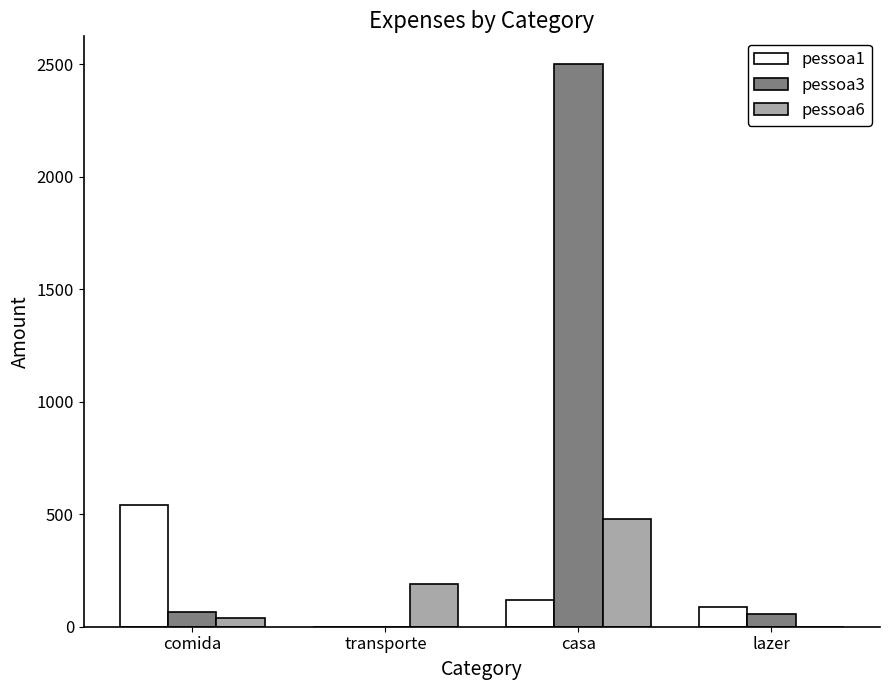

What is the maximum value for pessoa3?

2500.0